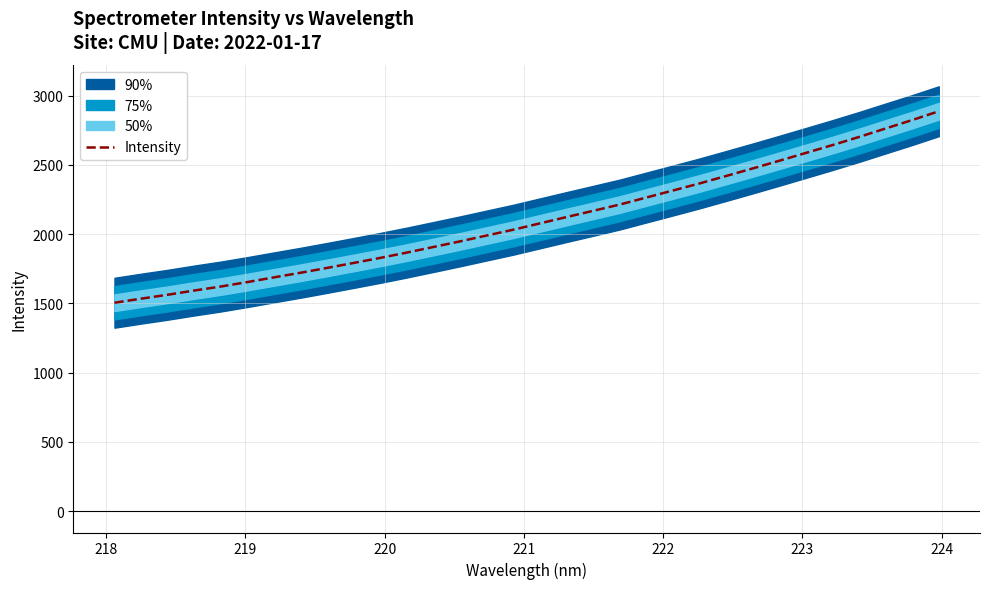

True or false: the data shows 2570.4 at 224.

False